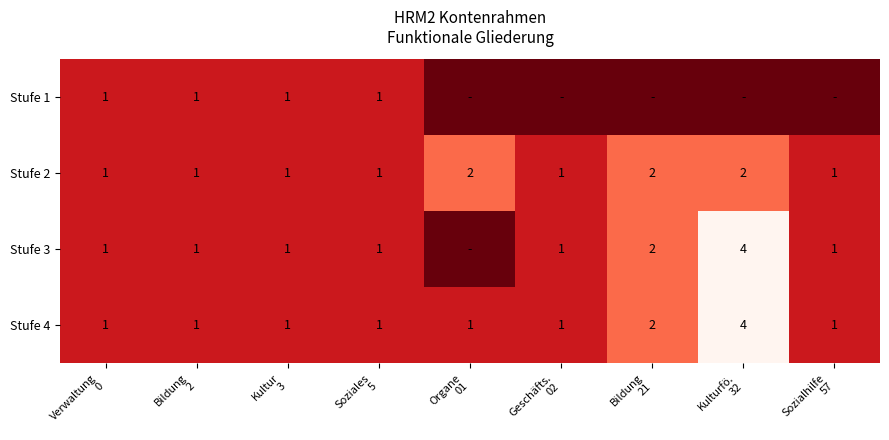

Count the Stufe 2 values in the range 1 to 2.

9